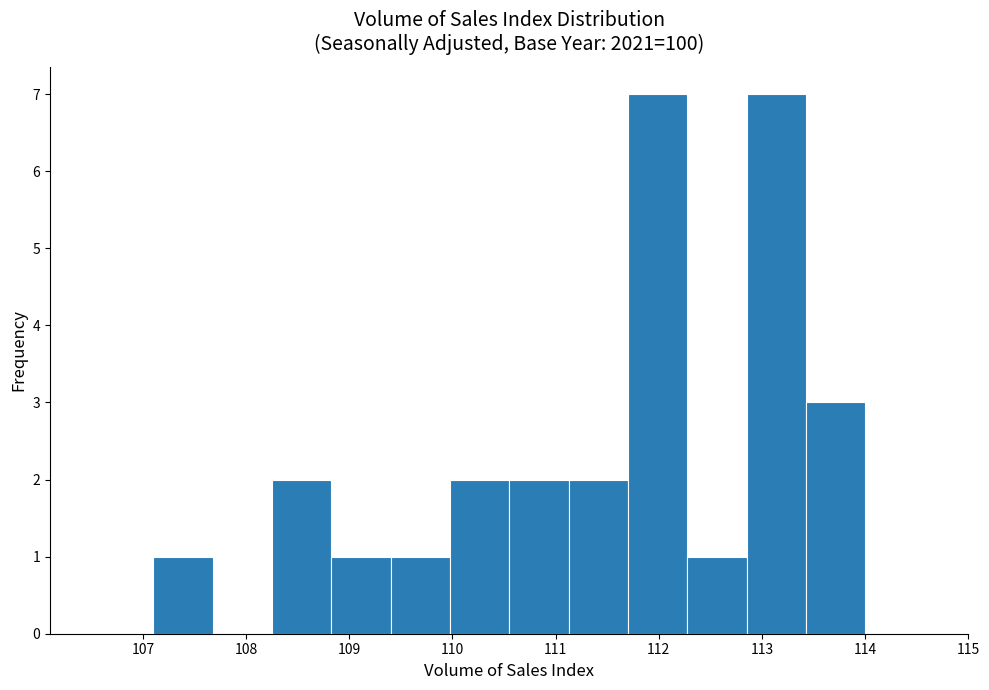

Reading left to right, list every bar in this chart as the range it spans on the x-axis followed by its height. Neither the bar edges nor the heights are printed on the chart, so give them approximately, as read against the axes.

107.1 to 107.7: 1
107.7 to 108.3: 0
108.3 to 108.8: 2
108.8 to 109.4: 1
109.4 to 110.0: 1
110.0 to 110.6: 2
110.6 to 111.1: 2
111.1 to 111.7: 2
111.7 to 112.3: 7
112.3 to 112.9: 1
112.9 to 113.4: 7
113.4 to 114.0: 3